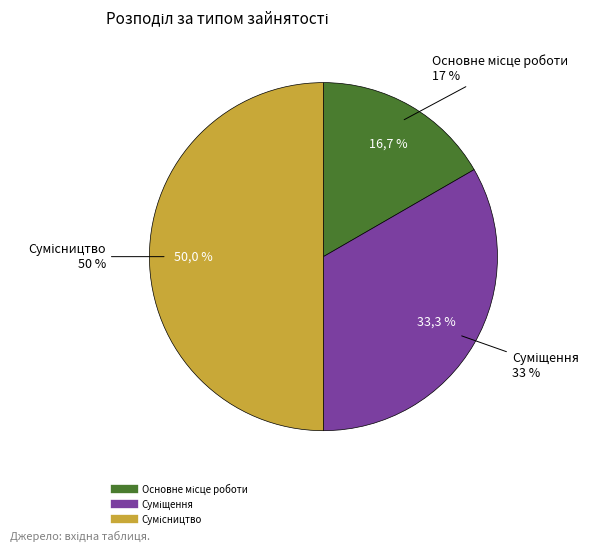

Which has a higher value, Суміщення or Сумісництво?

Сумісництво